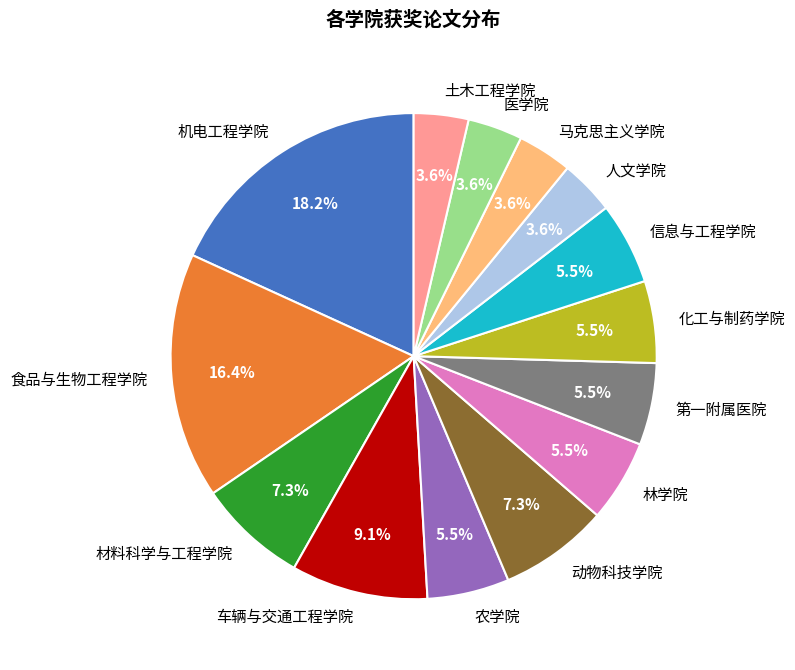

What percentage is NOT represented by 医学院?

96.4%